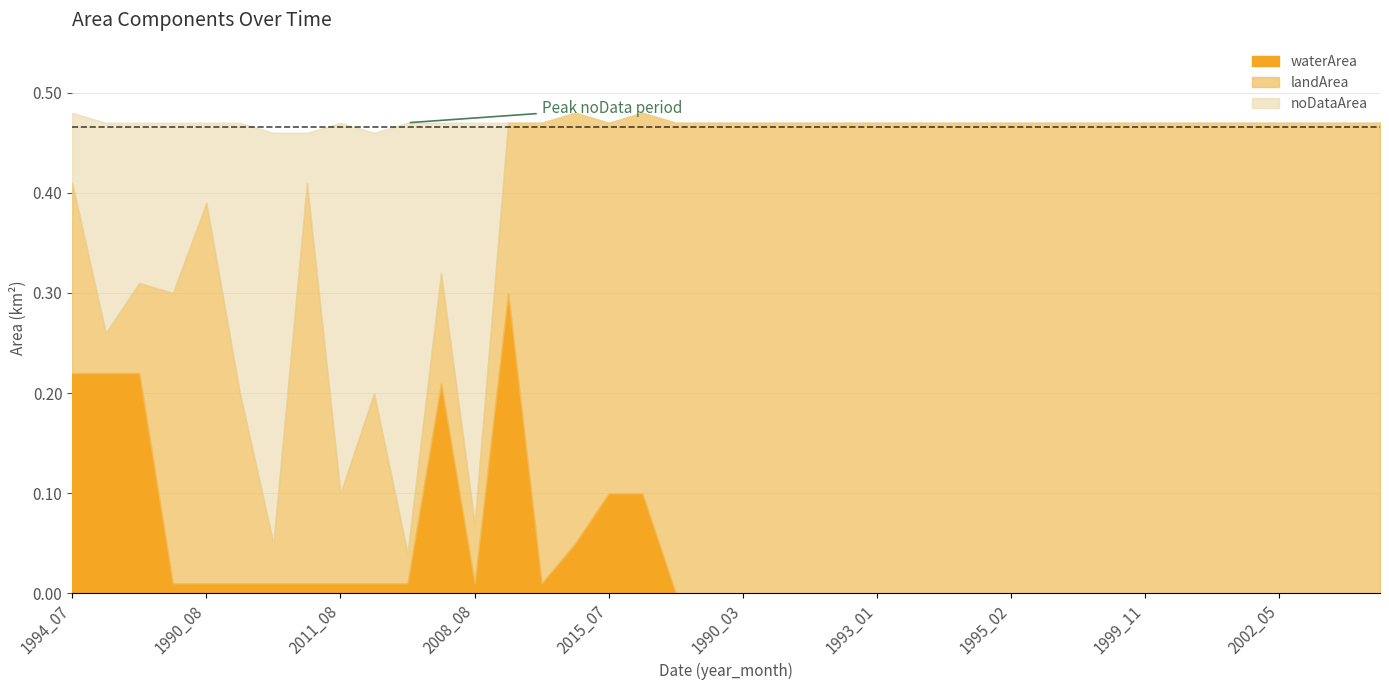

The noDataArea series shows 0.0 at 2002_12. True or false?

True